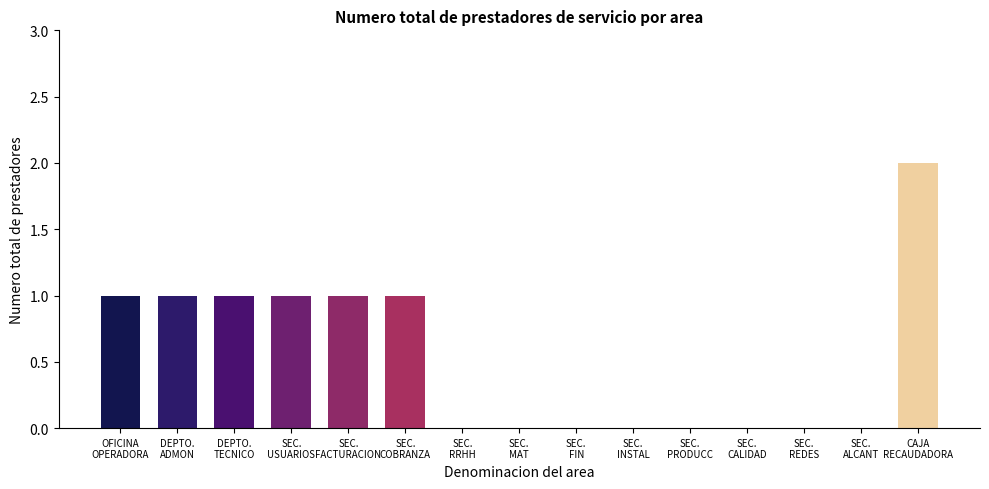

What is the sum of all values?

8